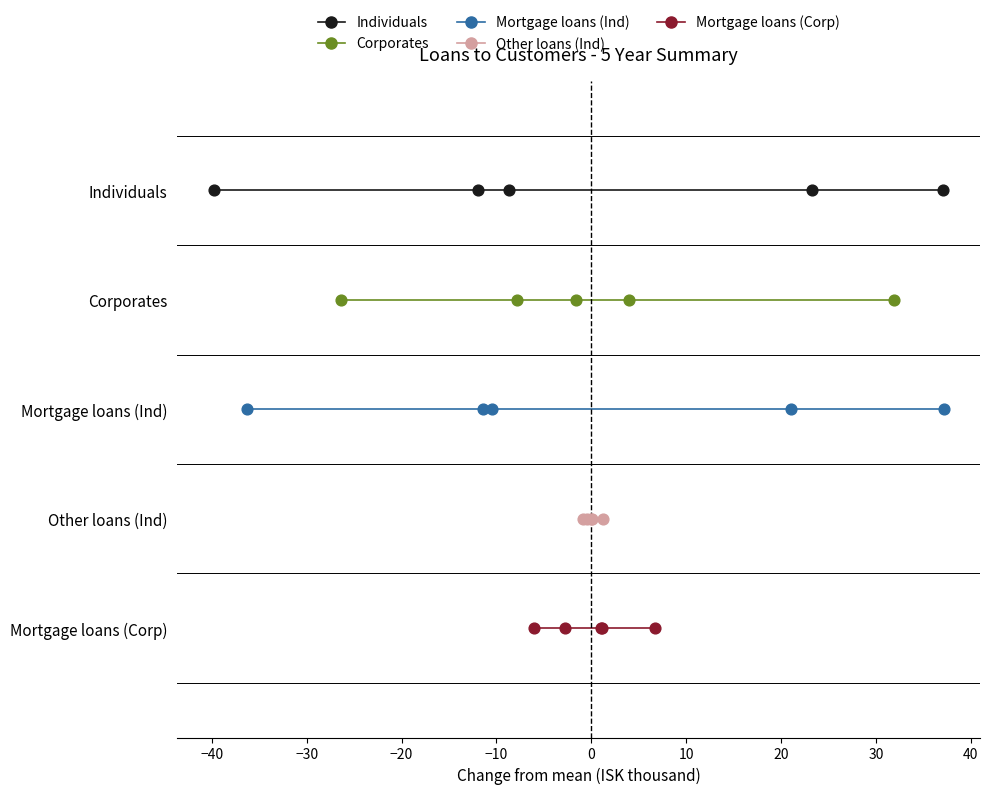

What are all the series names shown in the legend?

Individuals, Corporates, Mortgage loans (Ind), Other loans (Ind), Mortgage loans (Corp)